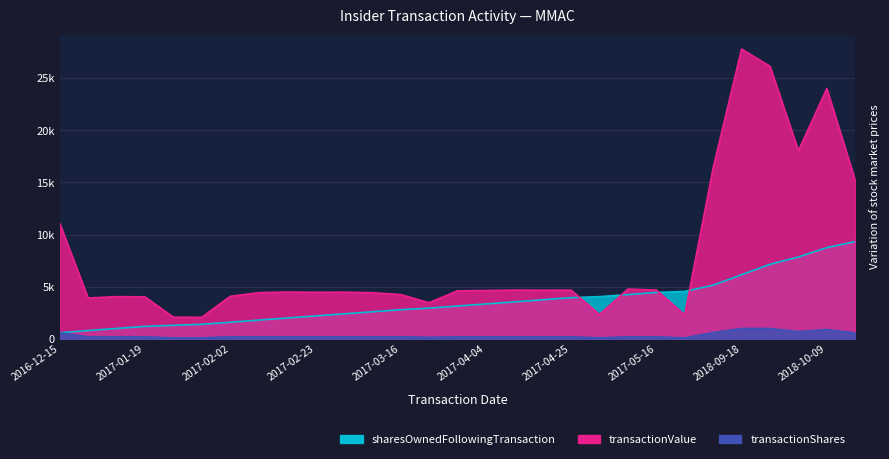

True or false: transactionShares and sharesOwnedFollowingTransaction cross at least once.

False